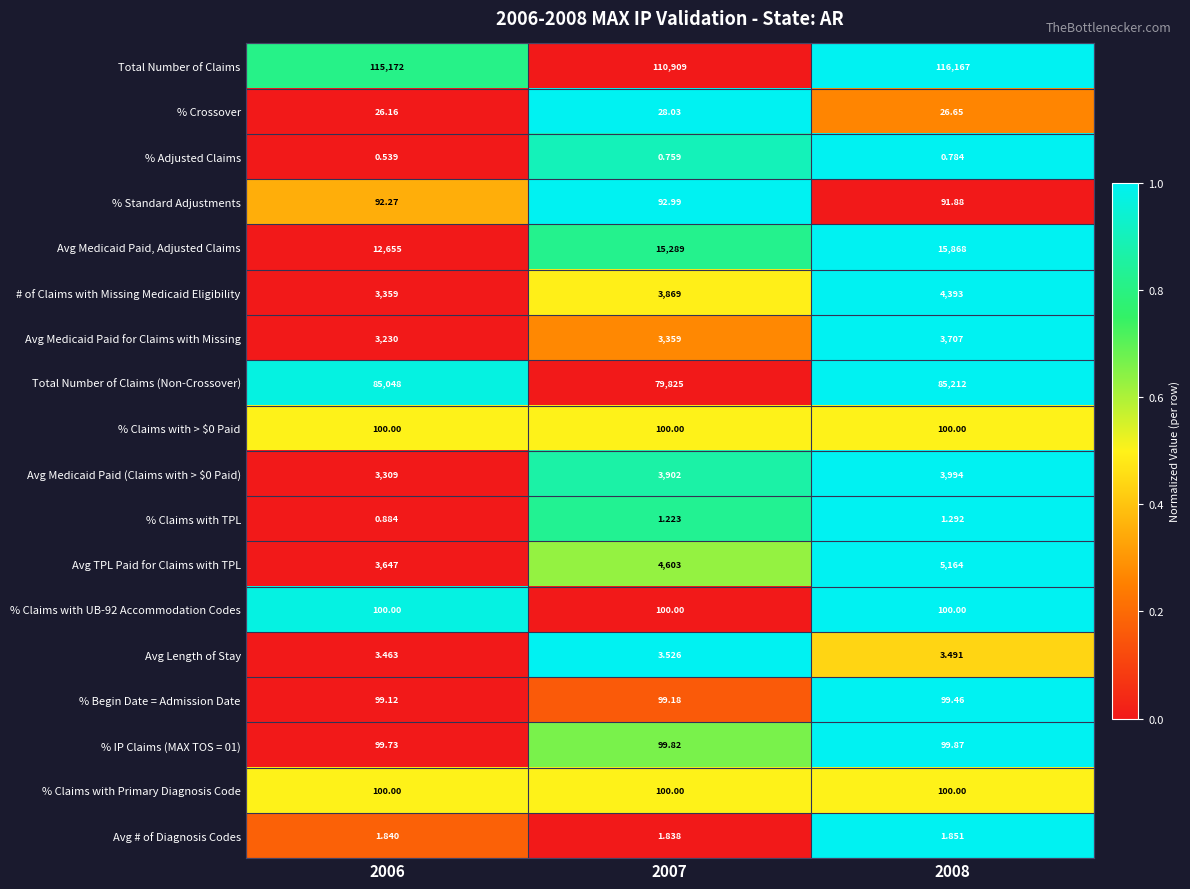

Which series has the largest total across all categories?

Total Number of Claims